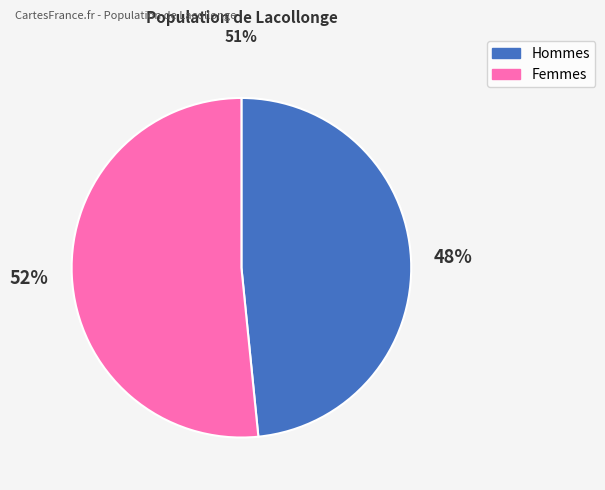

To the nearest percent, what is the average slice percentage?

50%